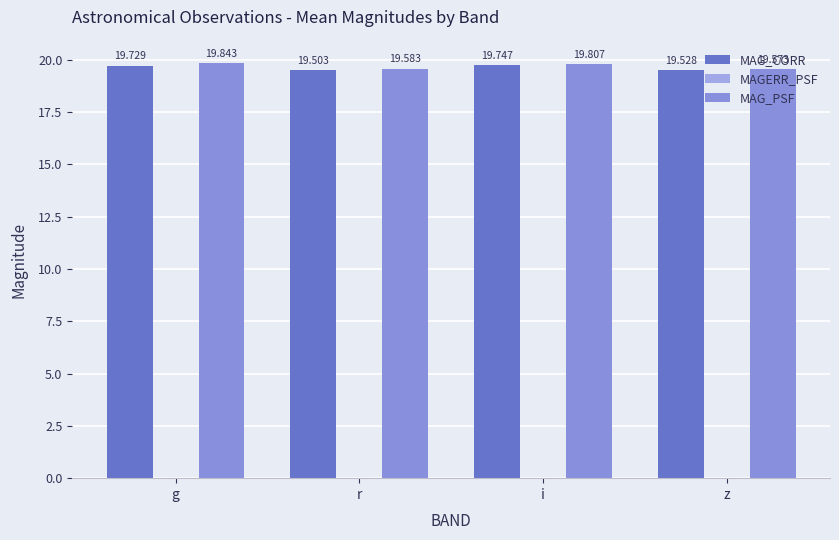

Read the MAG_PSF value at r.

19.6